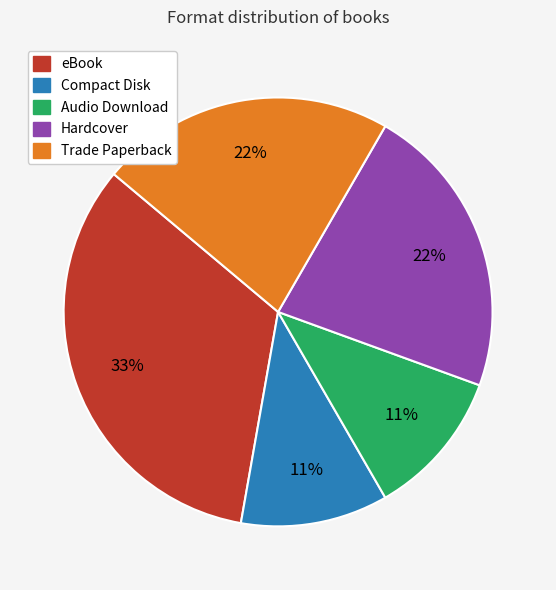

To the nearest percent, what is the combined percentage of Trade Paperback and eBook?

56%